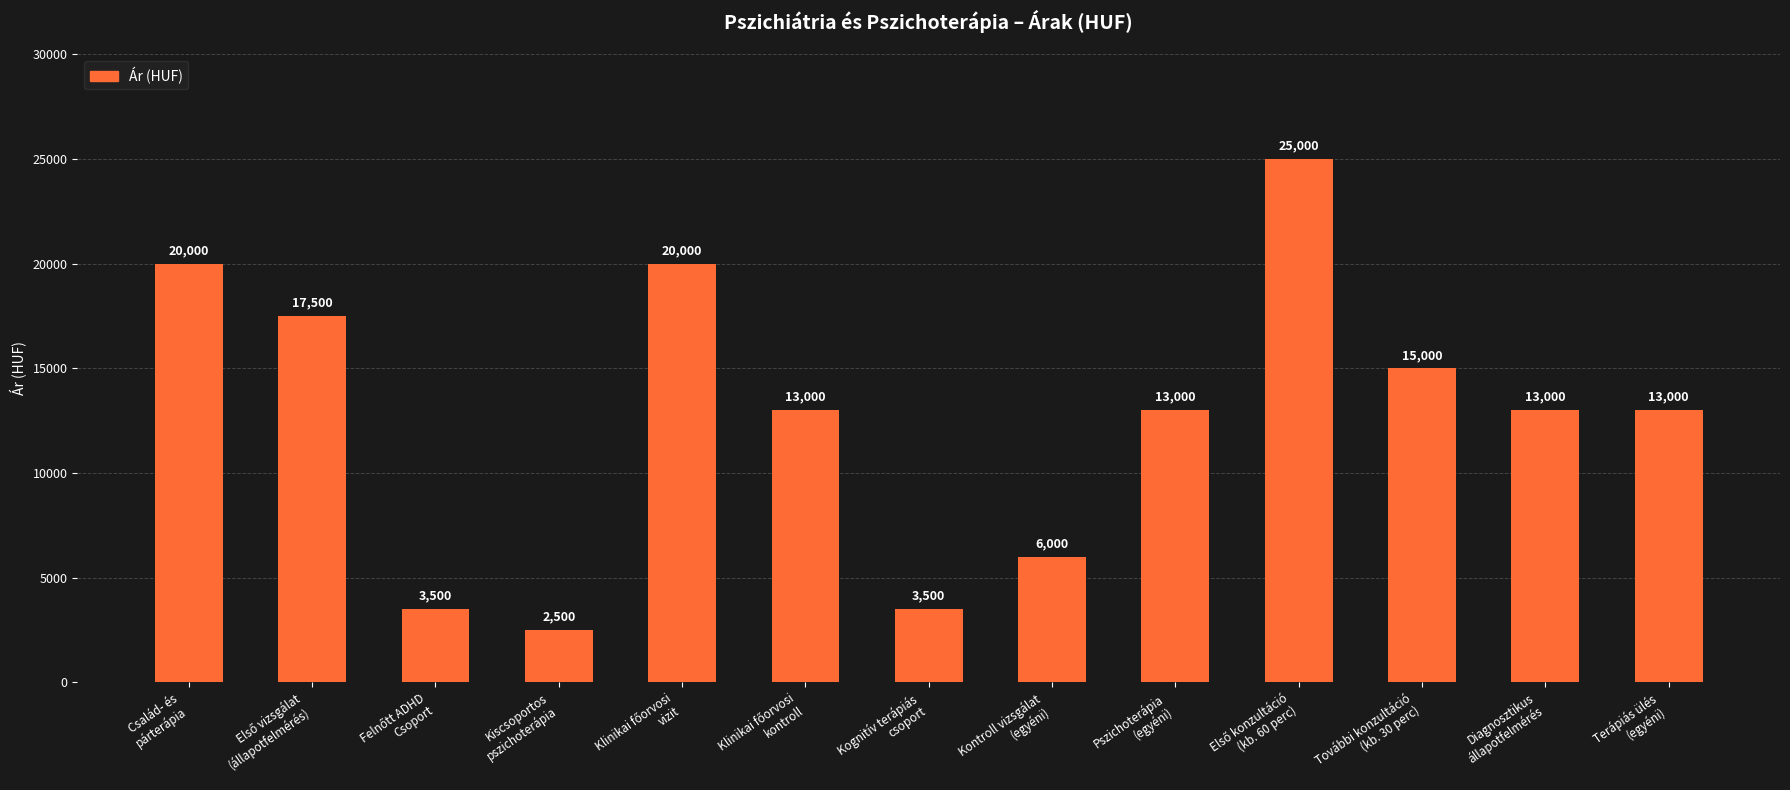

What is the value of the 6th bar from the left?

13000